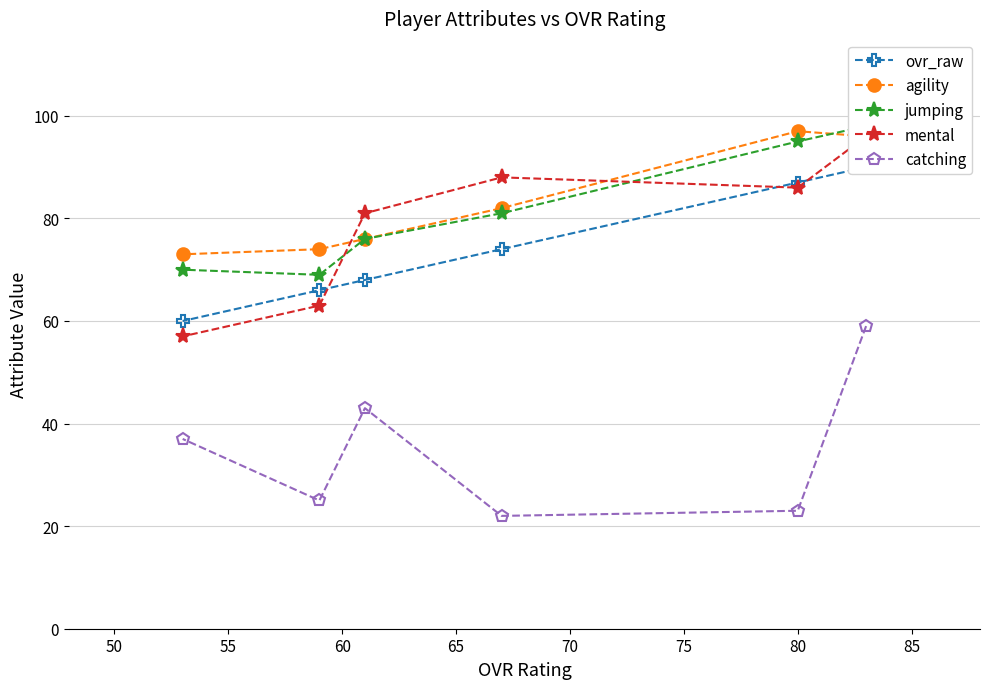

What is the difference between the second highest and second lowest values in the agility series?

22